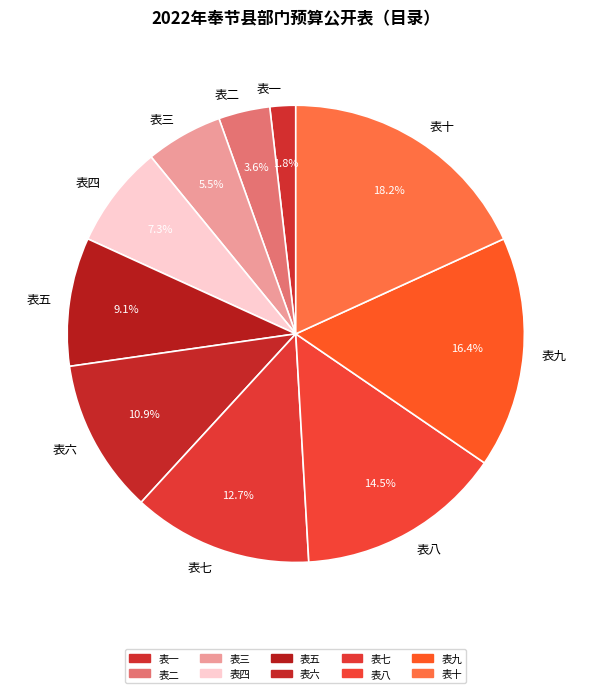

What is the ratio of the value at 表九 to the value at 表三?

3.0